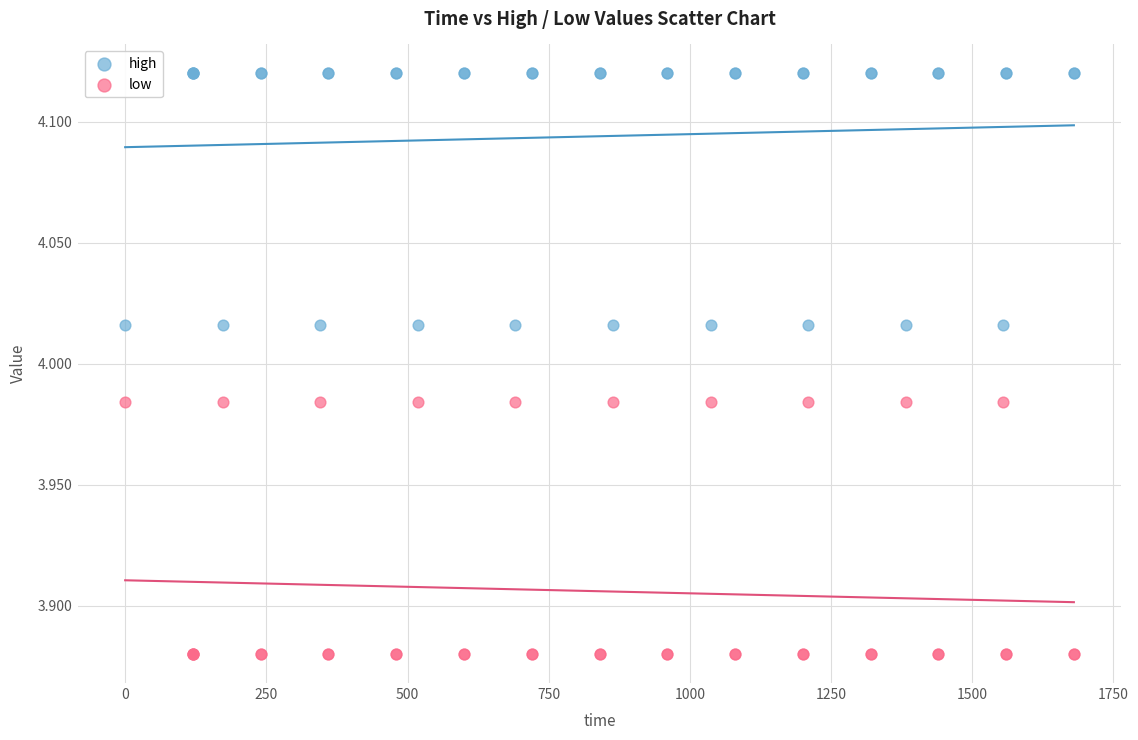

What is the X range (max minus min) for the scatter plot?

1680.0